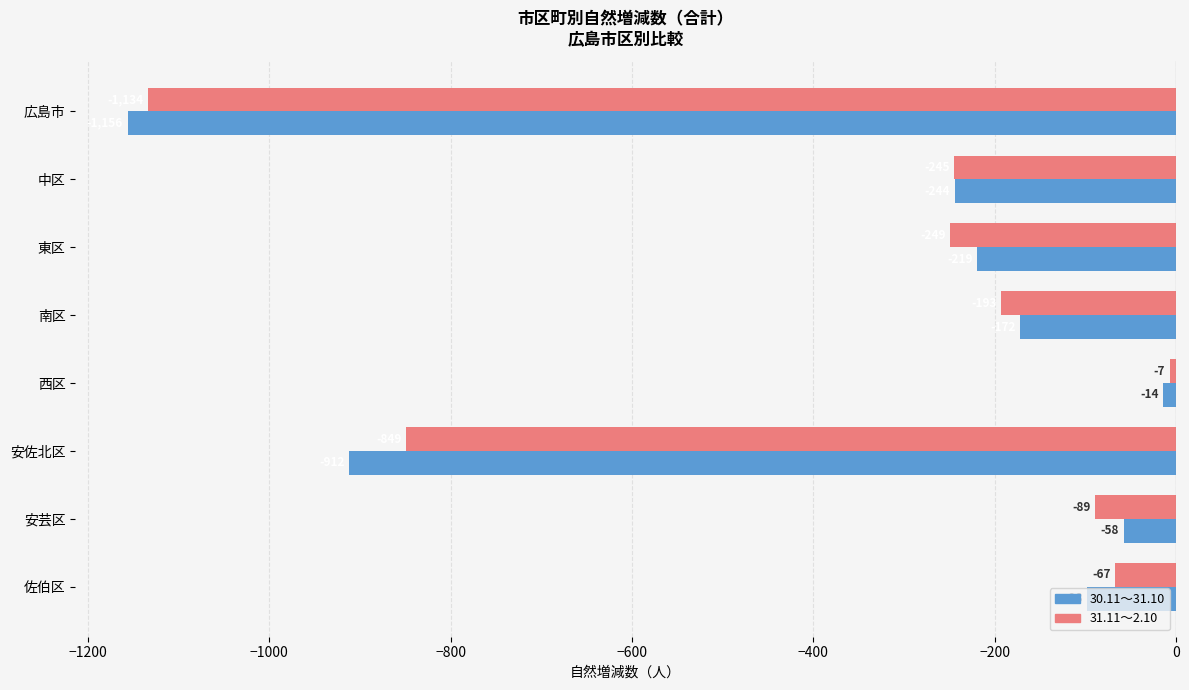

What is the greatest value displayed?

-7